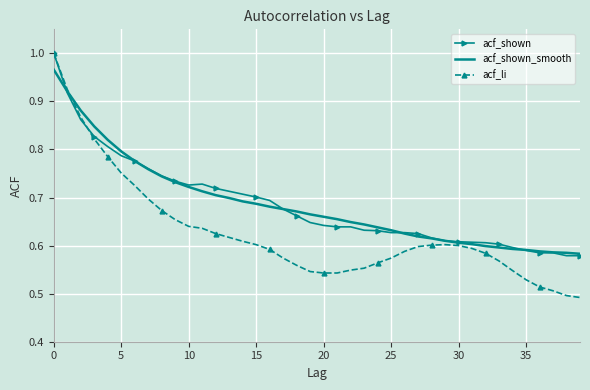

Which series has the largest range (max minus min)?

acf_li